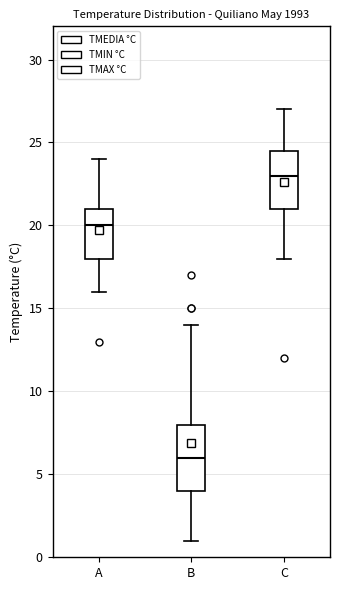

Which box is the tallest, from its lower edge to its upper edge?

B